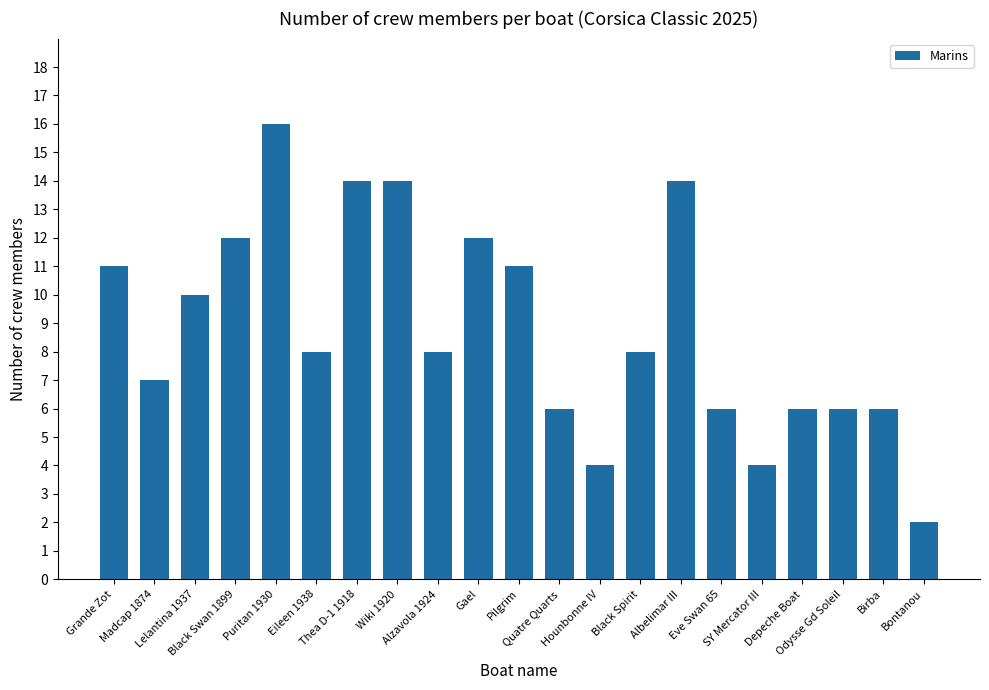

What is the value of the 9th bar from the left?

8